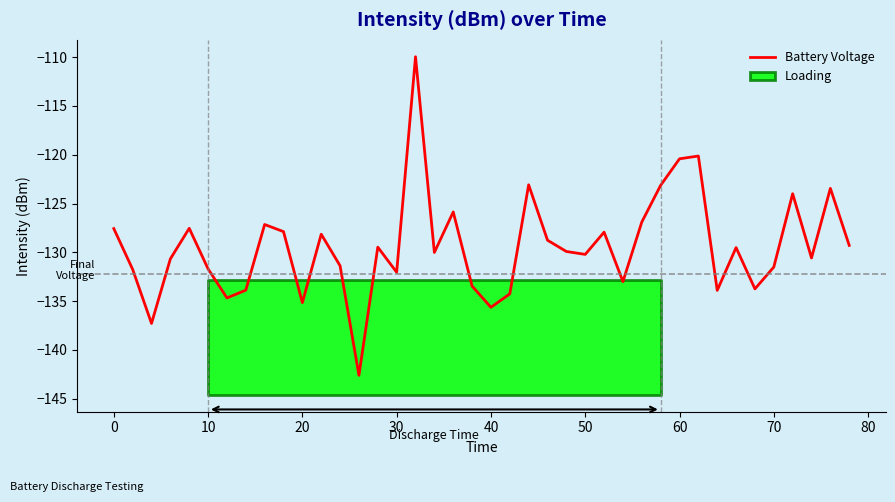

How many values are below -129?

24